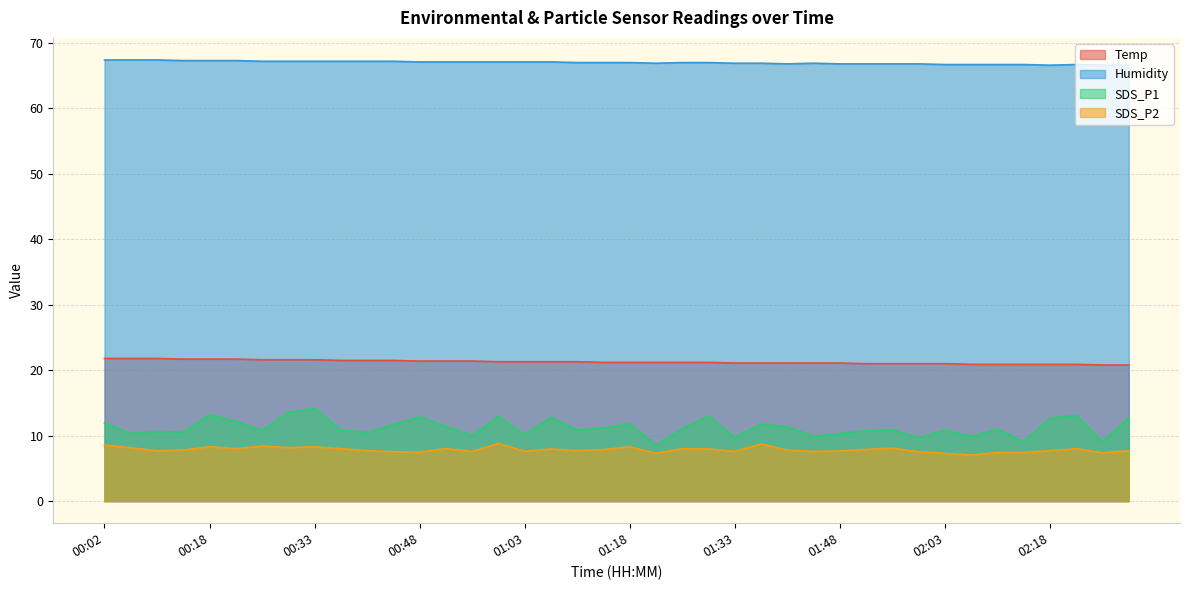

Which series has the largest total across all categories?

Humidity